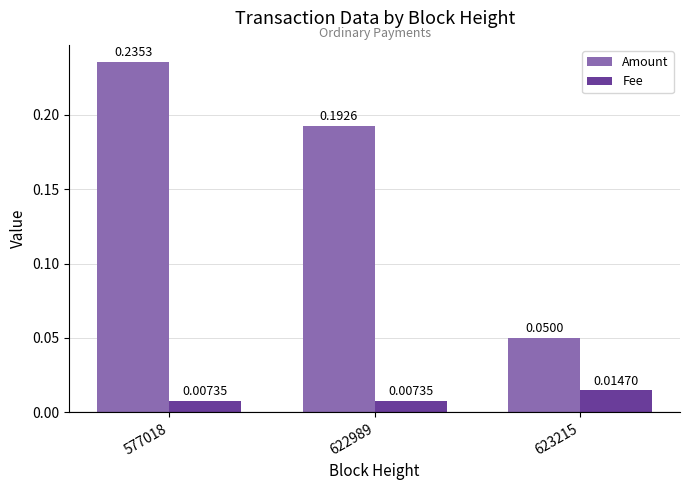

How many bars are there in total?

6